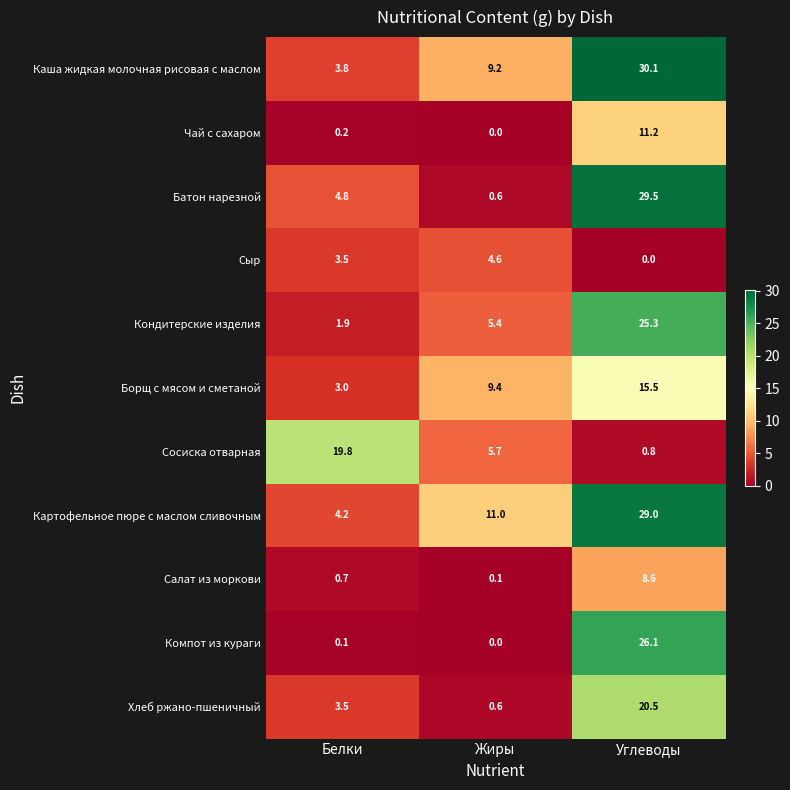

Which series has the largest total across all categories?

Картофельное пюре с маслом сливочным